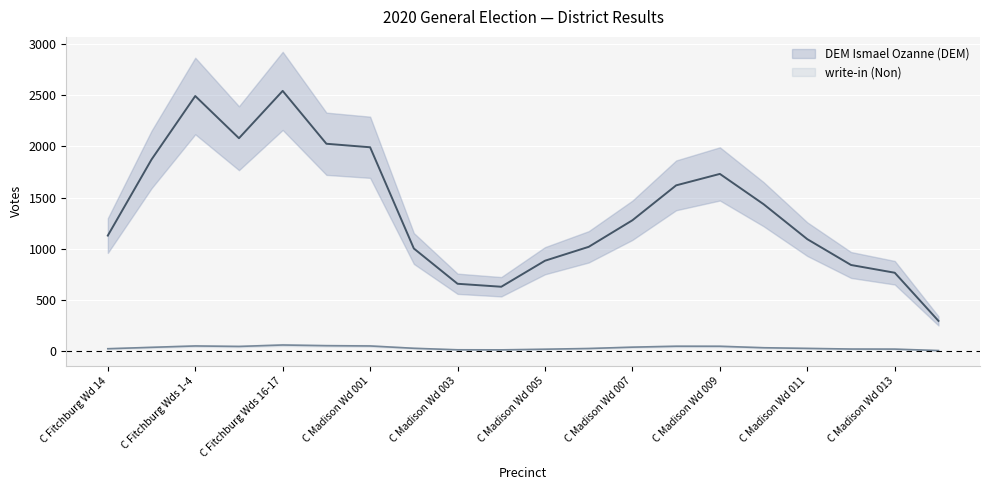

Where is the first local maximum for write-in (Non)?

C Fitchburg Wds 10-13